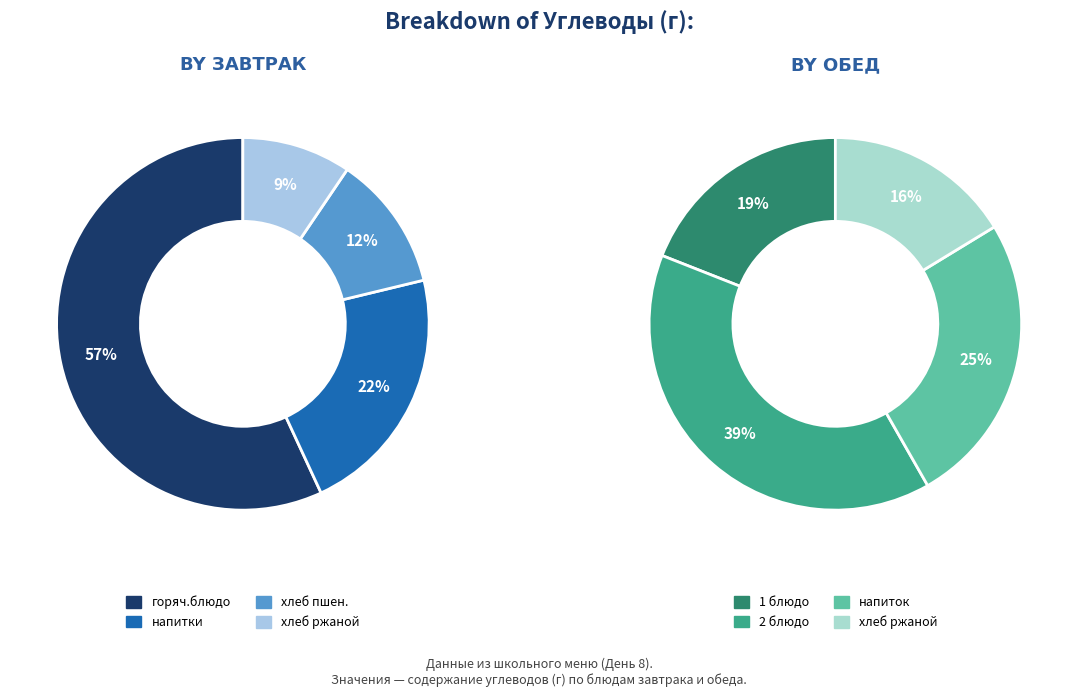

Combined, what portion of the pie is Завтрак (напитки) and Обед (2 блюдо)?

31.7%